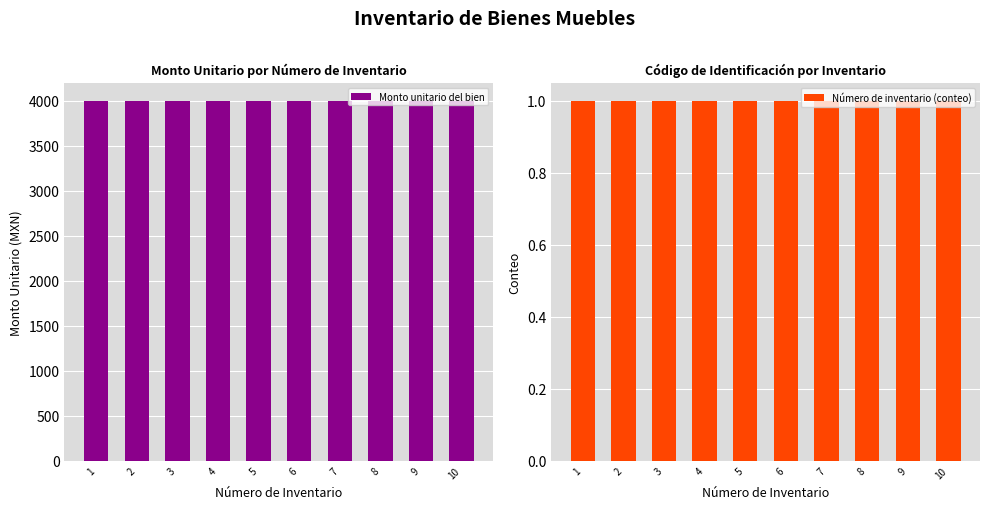

What is the spread (max minus min) of values at 9?

4001